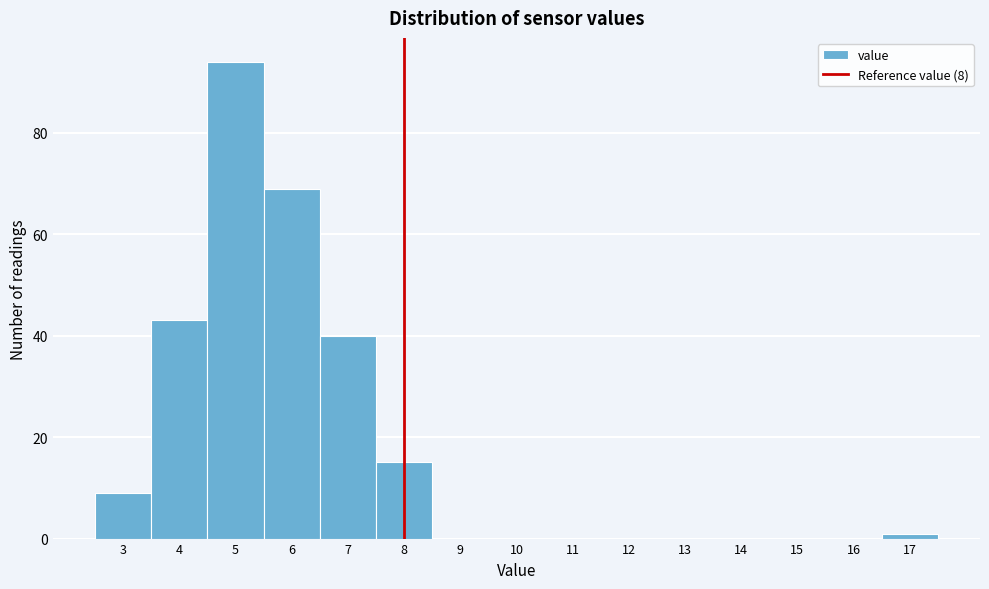

Reading left to right, transcribe this chart: for each bar, give the range it covers on the x-axis and its height. The values are not printed on the chart, so give them approximately, as read against the axis.

2.5 to 3.5: 10
3.5 to 4.5: 44
4.5 to 5.5: 94
5.5 to 6.5: 70
6.5 to 7.5: 40
7.5 to 8.5: 16
8.5 to 9.5: 0
9.5 to 10.5: 0
10.5 to 11.5: 0
11.5 to 12.5: 0
12.5 to 13.5: 0
13.5 to 14.5: 0
14.5 to 15.5: 0
15.5 to 16.5: 0
16.5 to 17.5: under 2